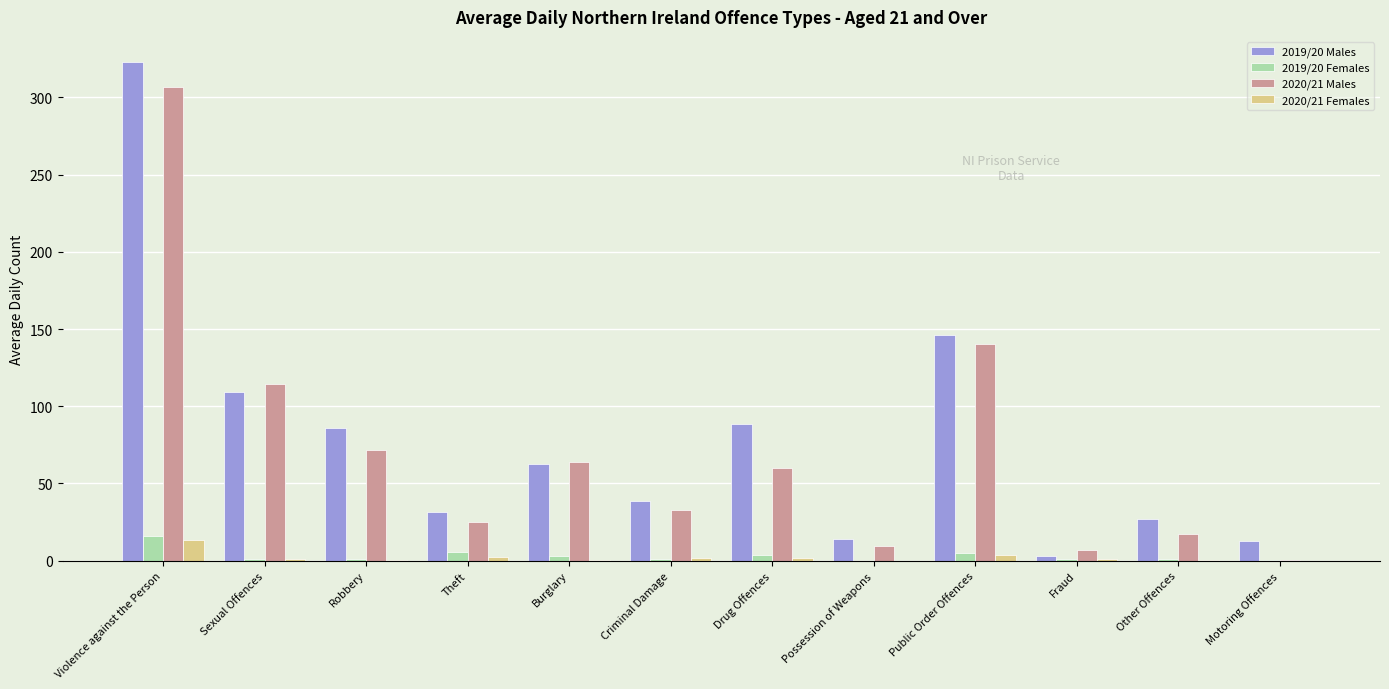

True or false: 2020/21 Males has a value of 43.3 at Theft.

False